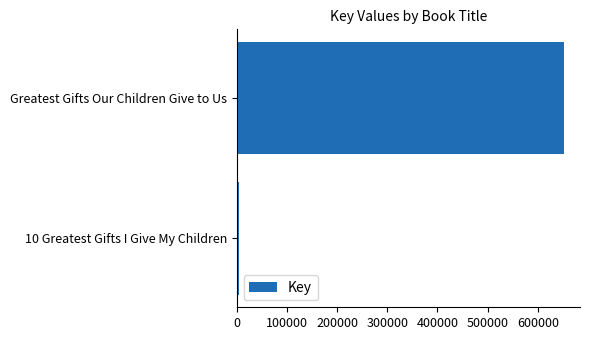

What is the greatest value displayed?

651515